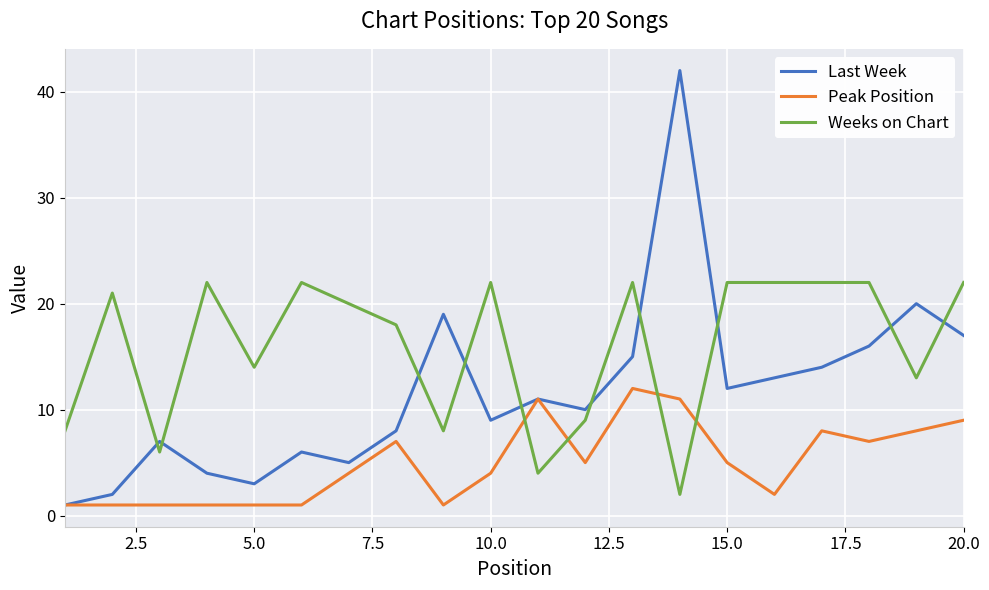

What is the difference between the second highest and second lowest values in the Last Week series?

18